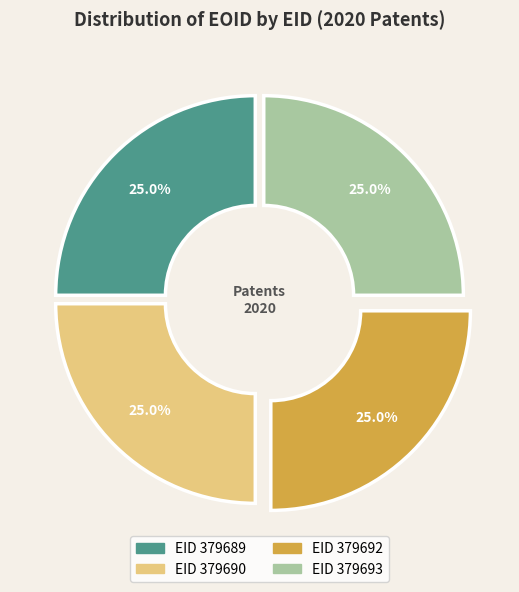

To the nearest percent, what is the average slice percentage?

25%